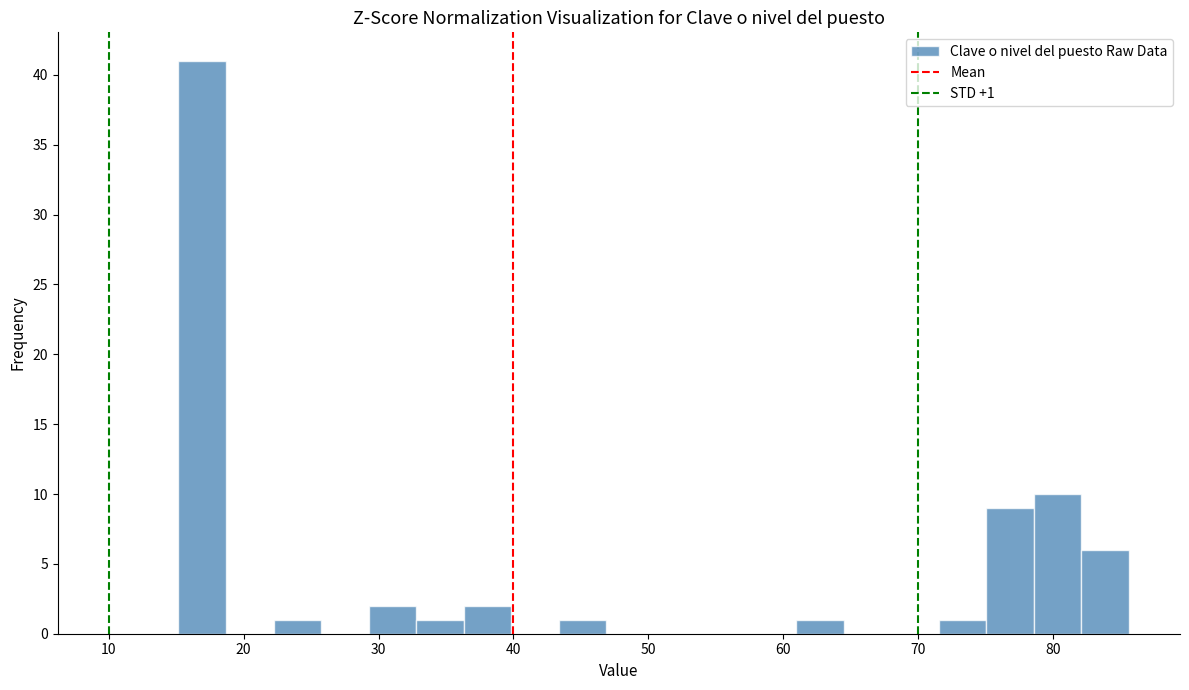

Read against the x-axis, roughly where is the centre of the tallest bar?

17